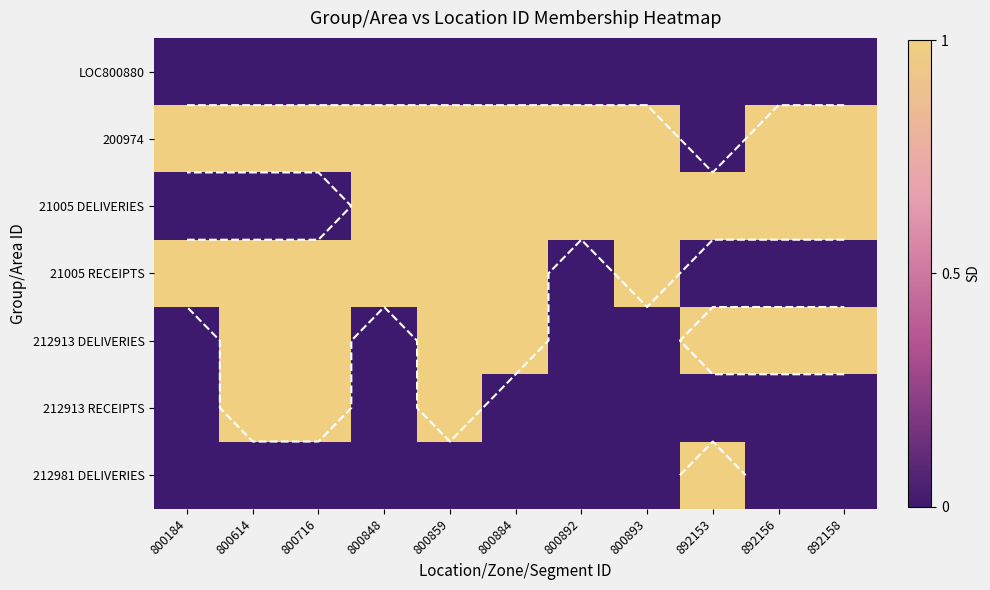

How many values in 21005 DELIVERIES are above zero?

8